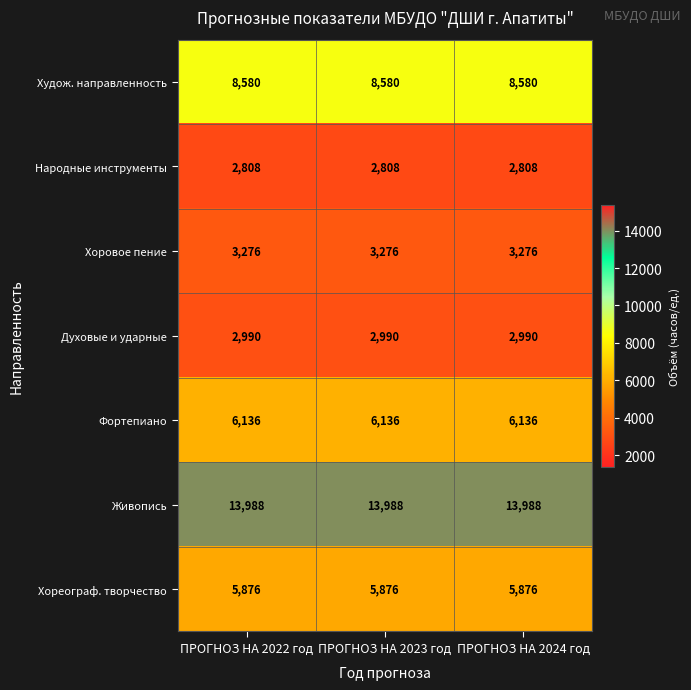

Which series has the largest total across all categories?

Живопись